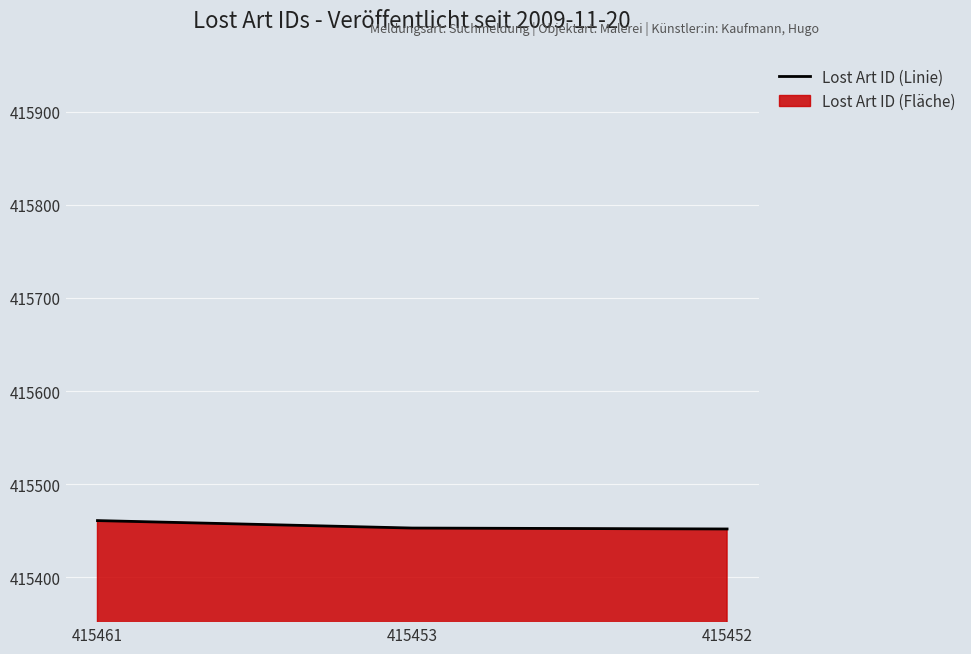

What is the maximum value shown in the chart?

415461